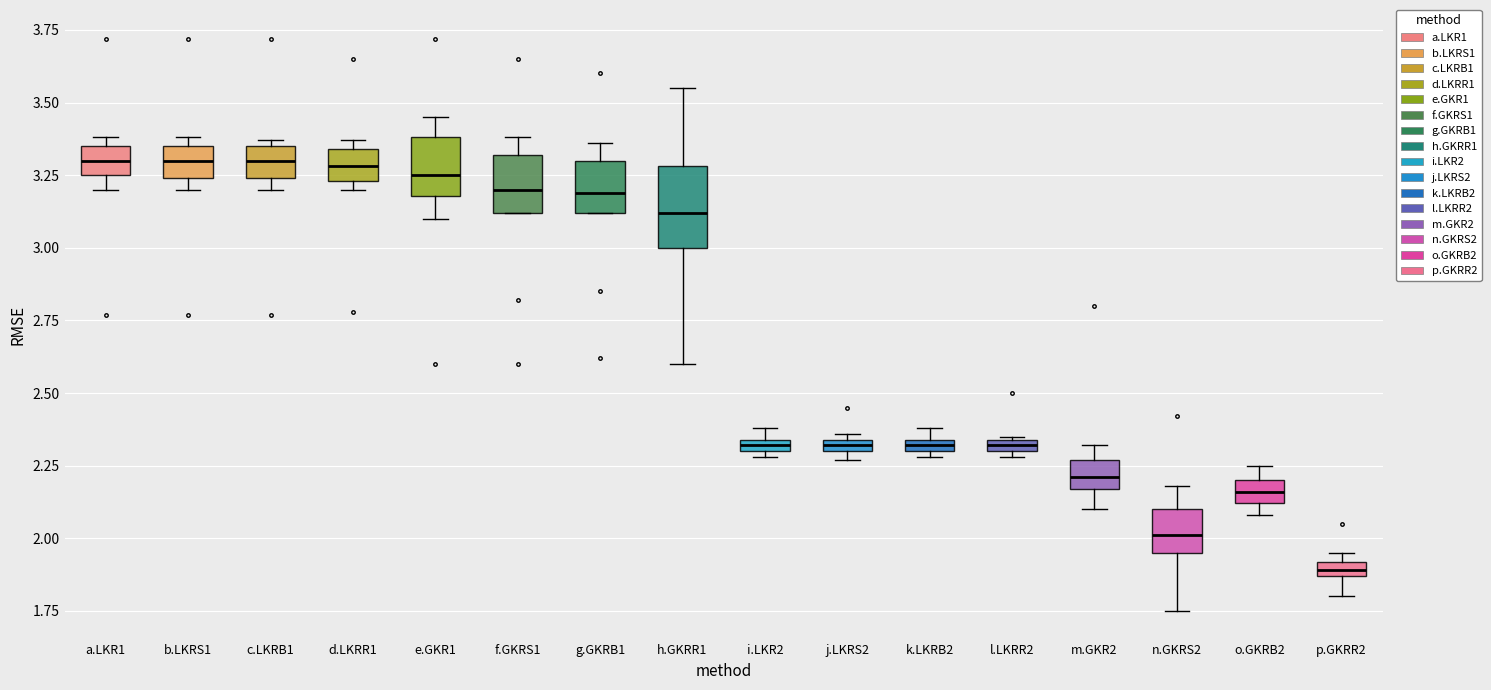

Where does the median line of the box for d.LKRR1 sit on the y-axis? The values are not printed on the chart, so give them approximately, as read against the axis.

3.30